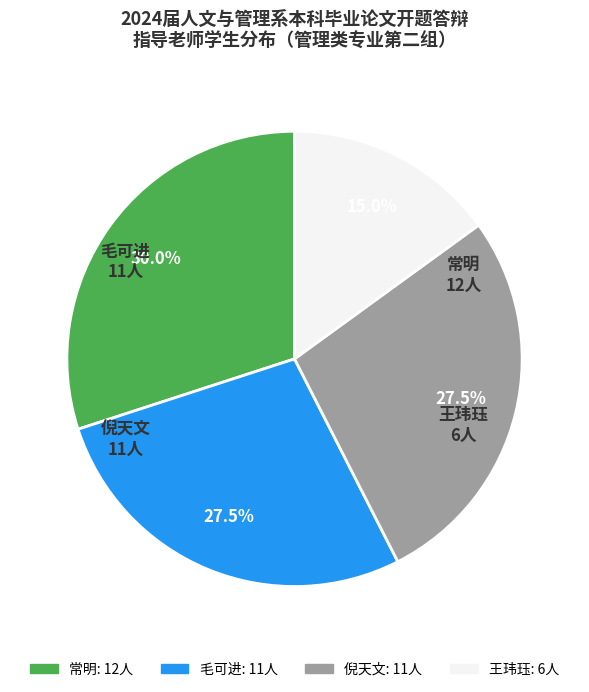

Which category has the biggest portion of the pie?

常明